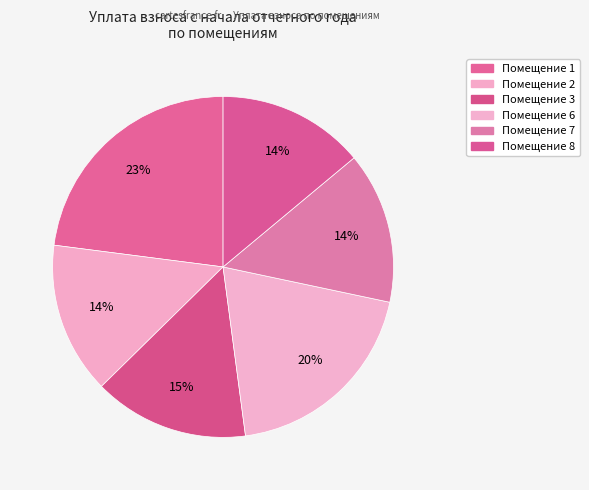

Count the number of slices in the pie.

6